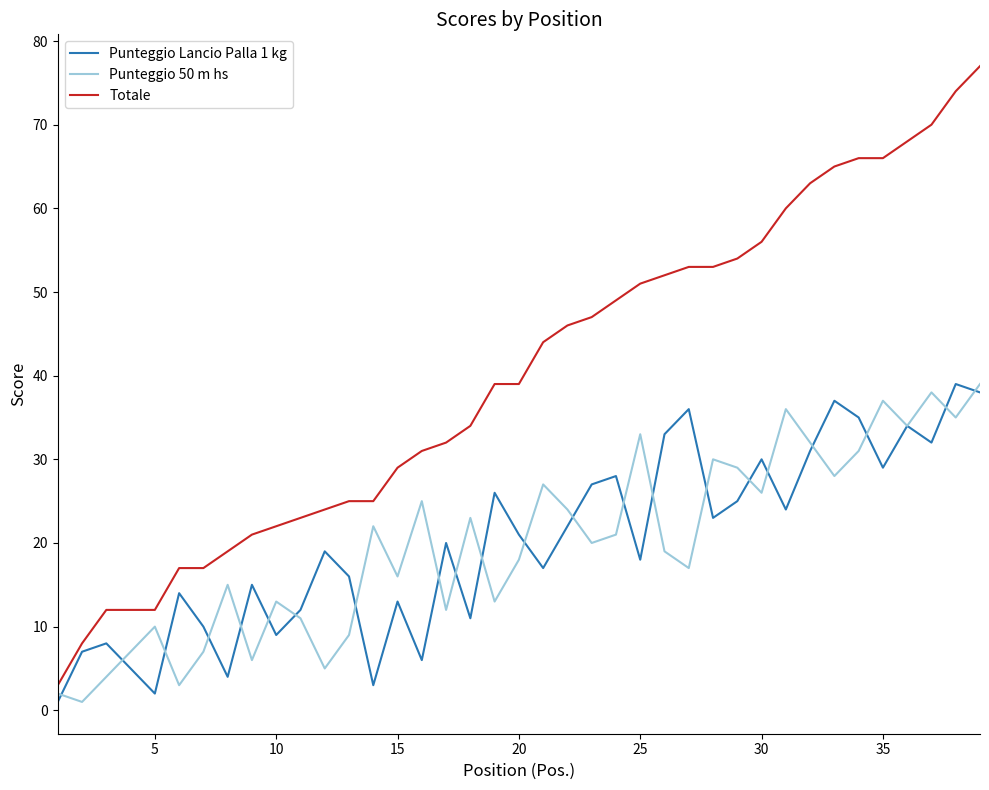

True or false: Punteggio Lancio Palla 1 kg and Totale intersect in this chart.

False